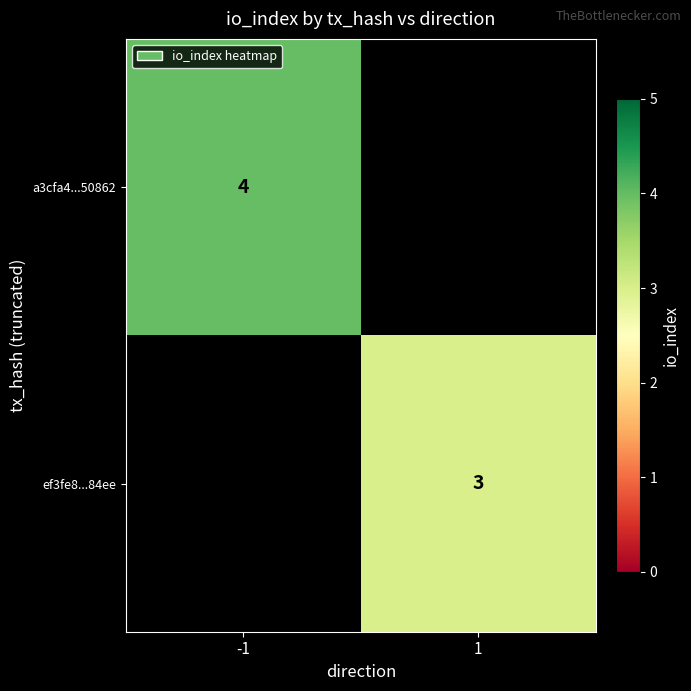

Which has a higher value, 1 or -1?

-1